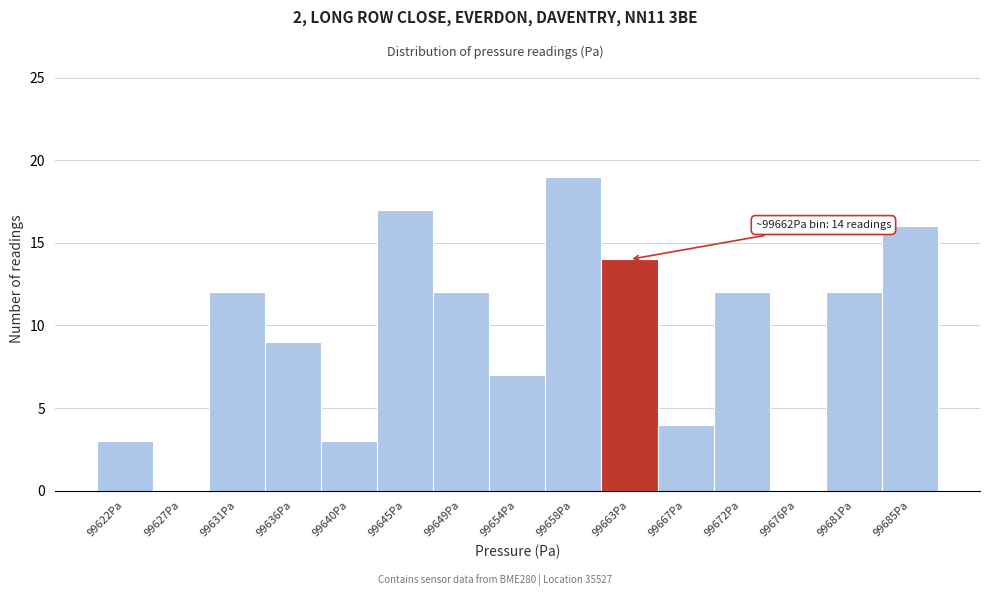

Which range on the x-axis has the tallest bar?

99656.0 to 99660.5